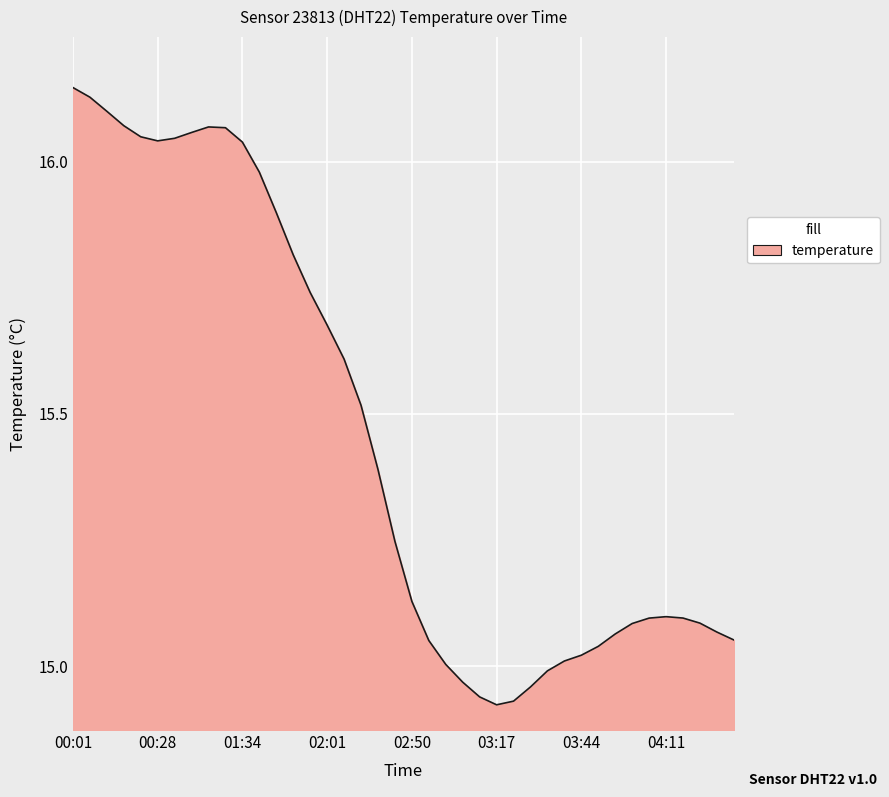

Does the chart display data point markers on the line(s)?

No